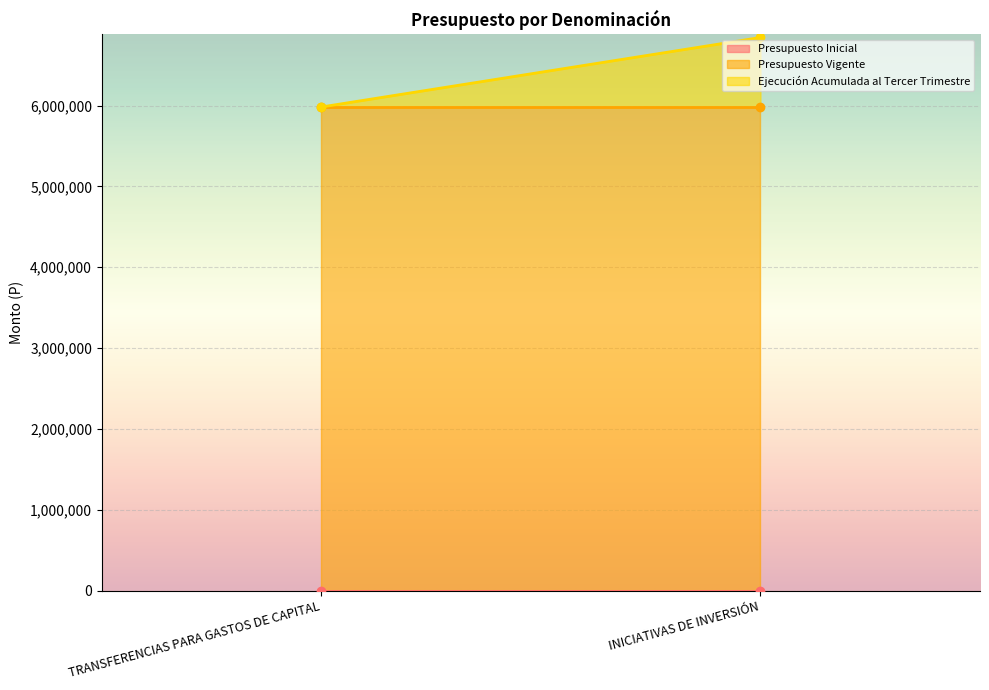

Rank the categories by Presupuesto Vigente value from highest to lowest.

TRANSFERENCIAS PARA GASTOS DE CAPITAL, INICIATIVAS DE INVERSIÓN